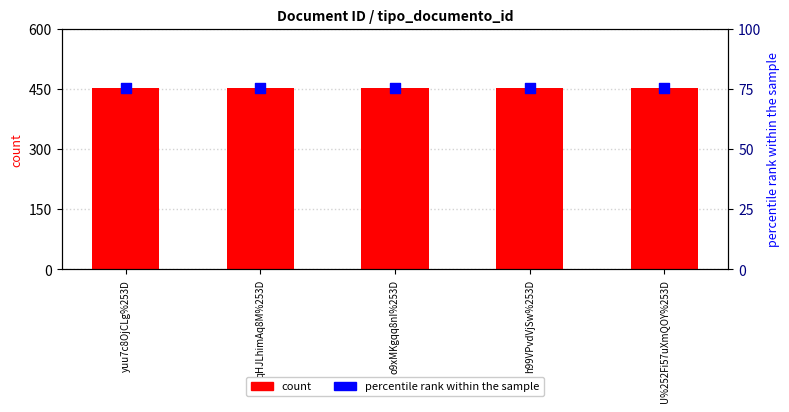

At which category is the sum across all series the highest?

yuu7c8OjCLg%253D